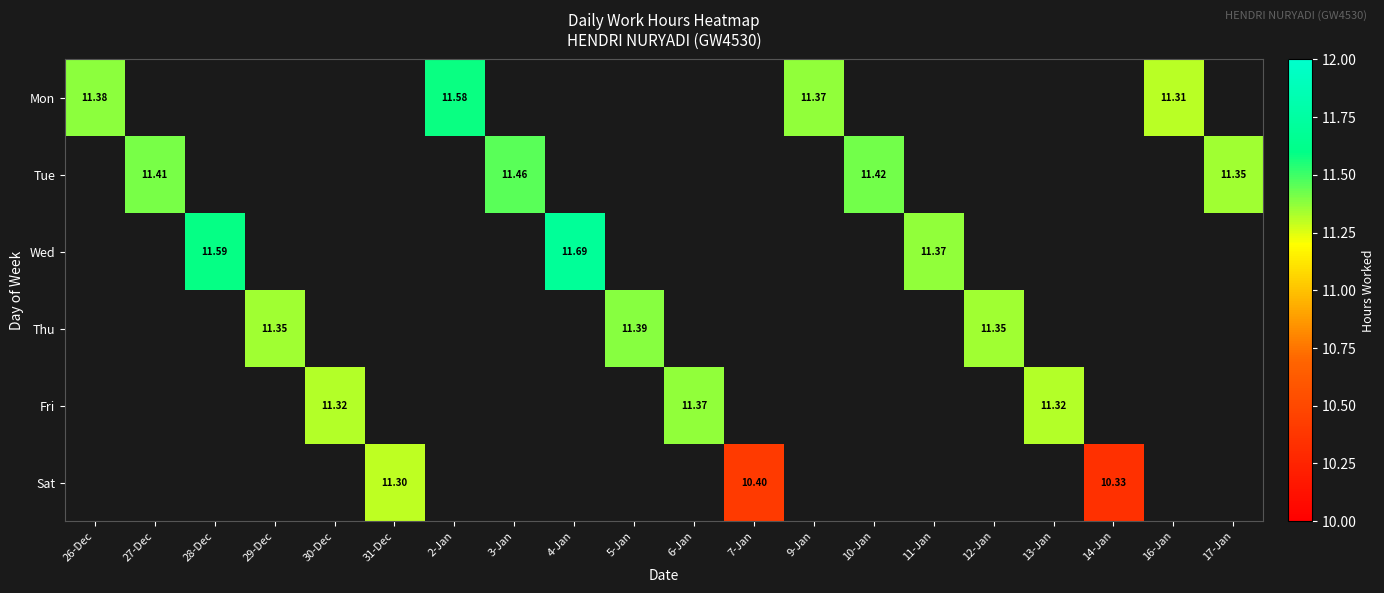

The value of Mon at 26-Dec is 6.4. True or false?

False